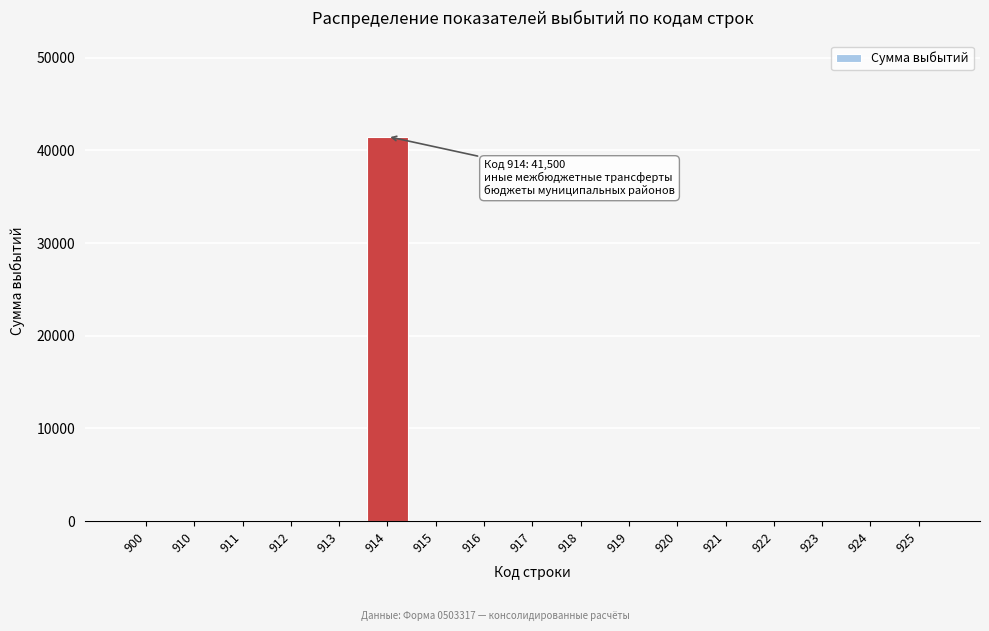

Reading left to right, what are all the values shown in this chart?

900=0	910=0	911=0	912=0	913=0	914=41500	915=0	916=0	917=0	918=0	919=0	920=0	921=0	922=0	923=0	924=0	925=0